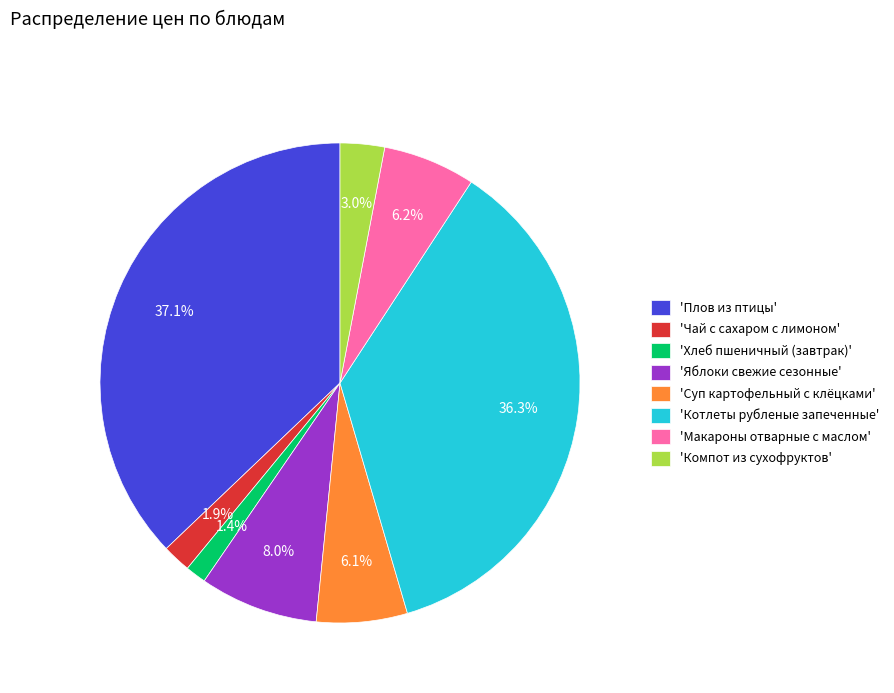

Which slice is the smallest?

'Хлеб пшеничный (завтрак)'